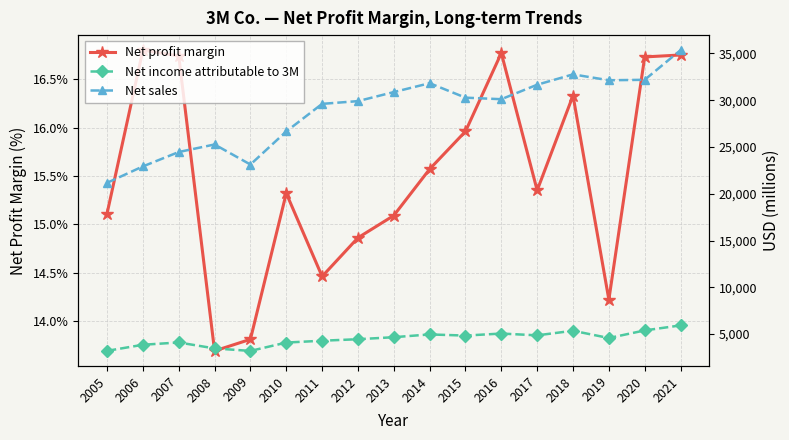

True or false: Net sales and Net income attributable to 3M intersect in this chart.

False